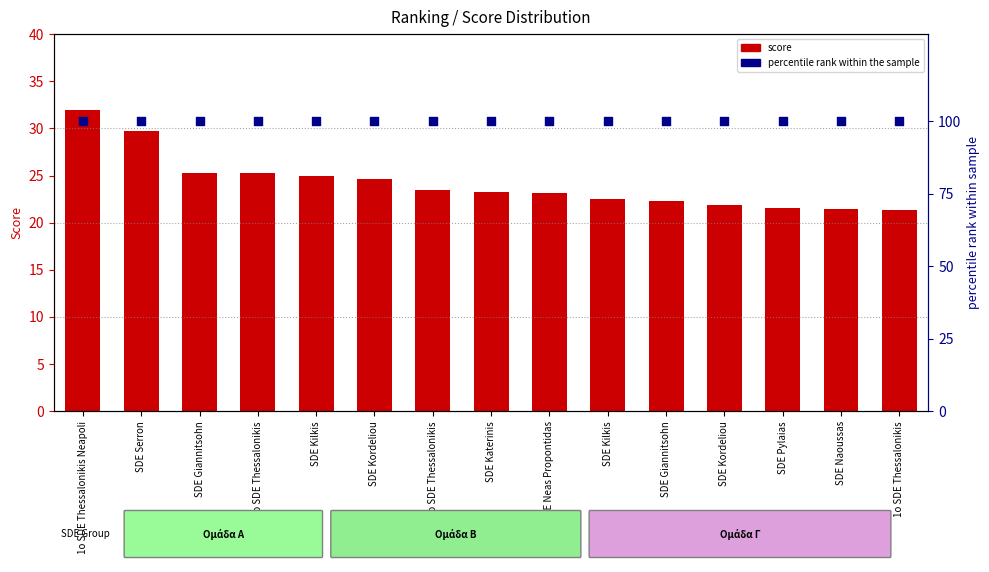

Which series reaches the maximum Y coordinate?

percentile rank